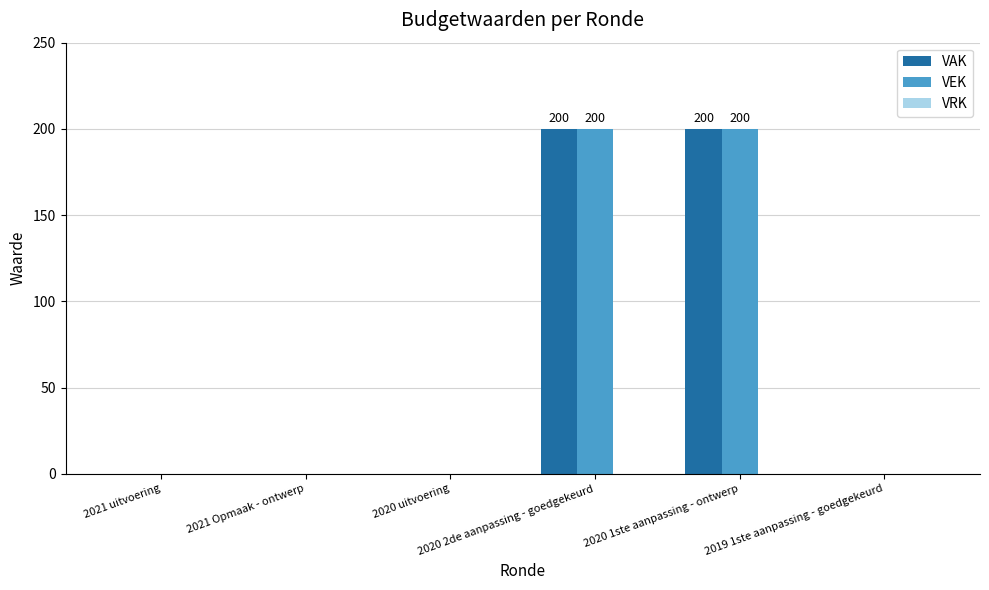

Does the chart contain stacked bars?

No